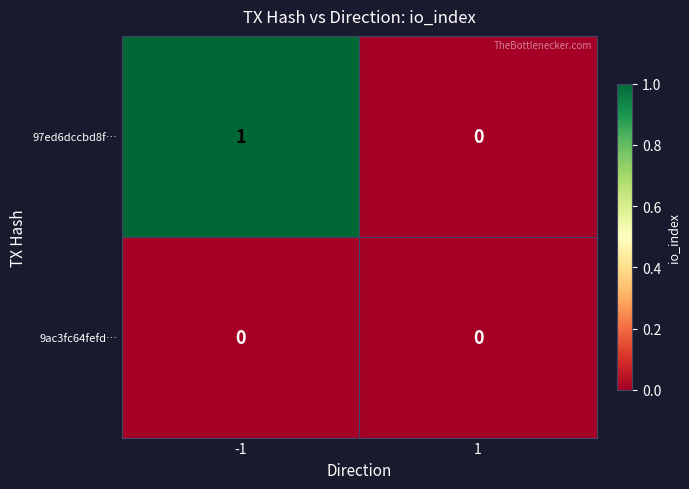

What is the difference between the highest and lowest values at -1?

1